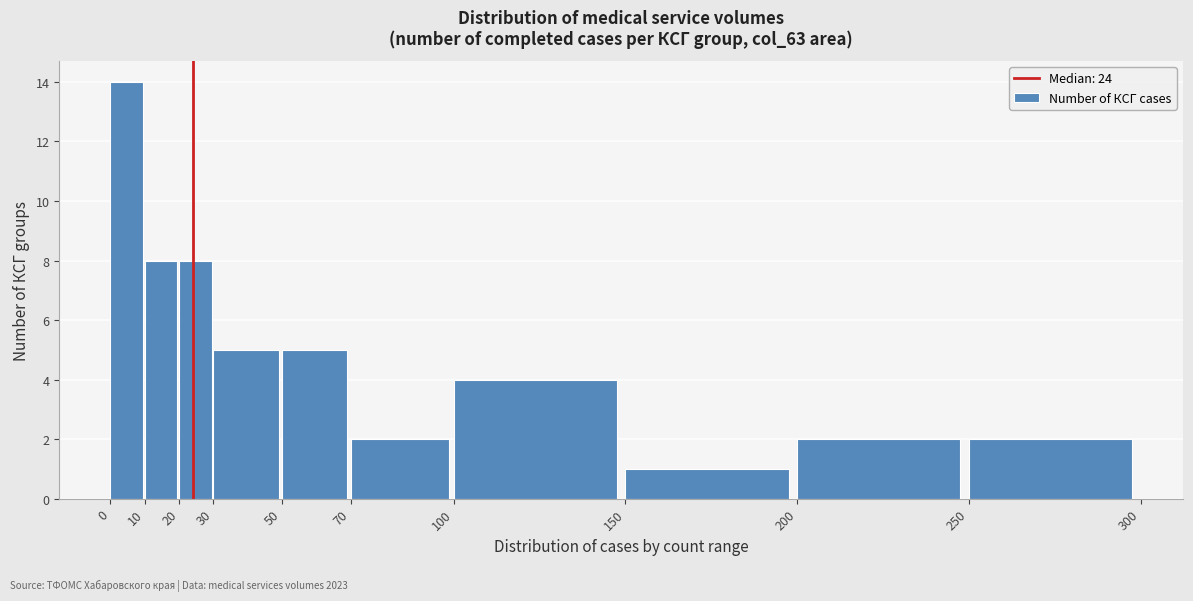

Reading left to right, list every bar in this chart as the range it spans on the x-axis followed by its height. The values are not printed on the chart, so give them approximately, as read against the axis.

0 to 10: 14
10 to 20: 8
20 to 30: 8
30 to 50: 5
50 to 70: 5
70 to 100: 2
100 to 150: 4
150 to 200: 1
200 to 250: 2
250 to 300: 2